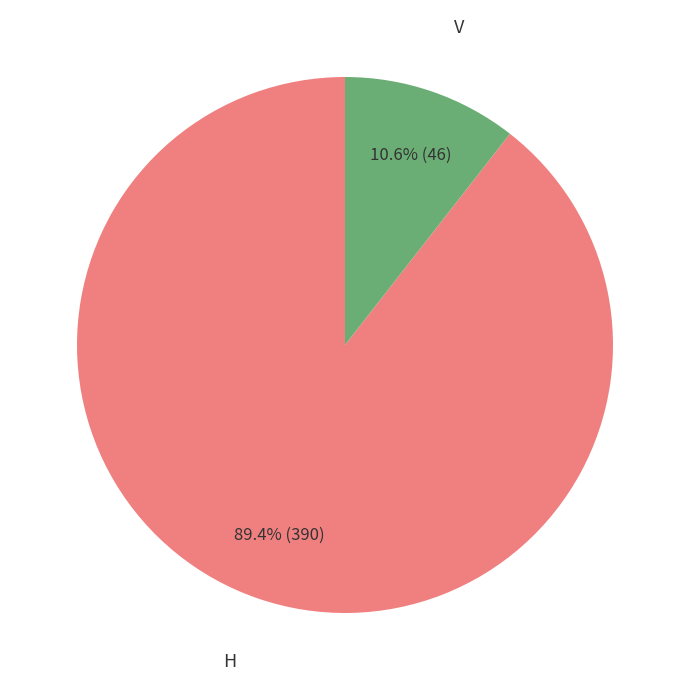

Which has a higher value, V or H?

H